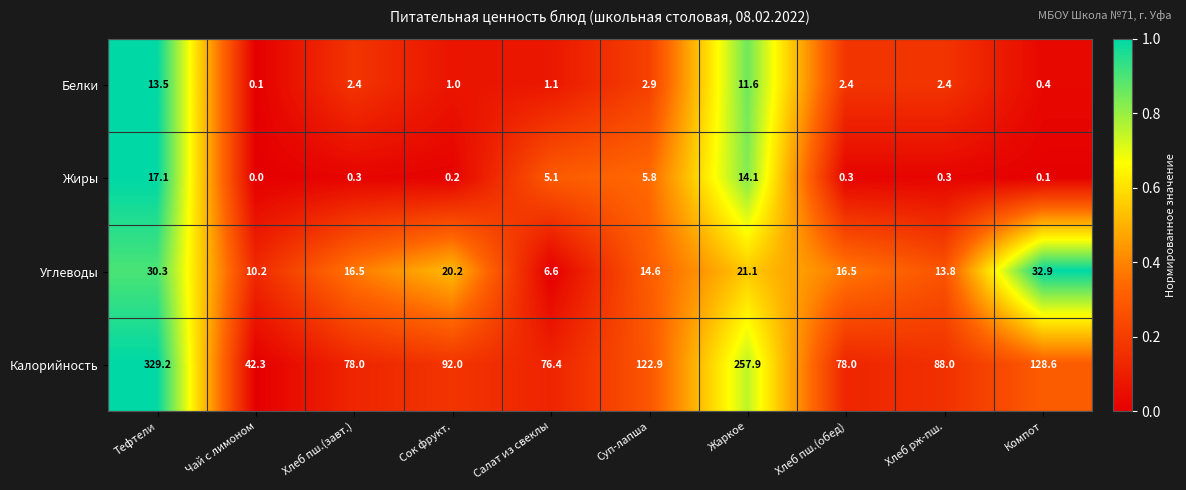

Is it true that Белки equals 1.1 at Салат из свеклы?

True